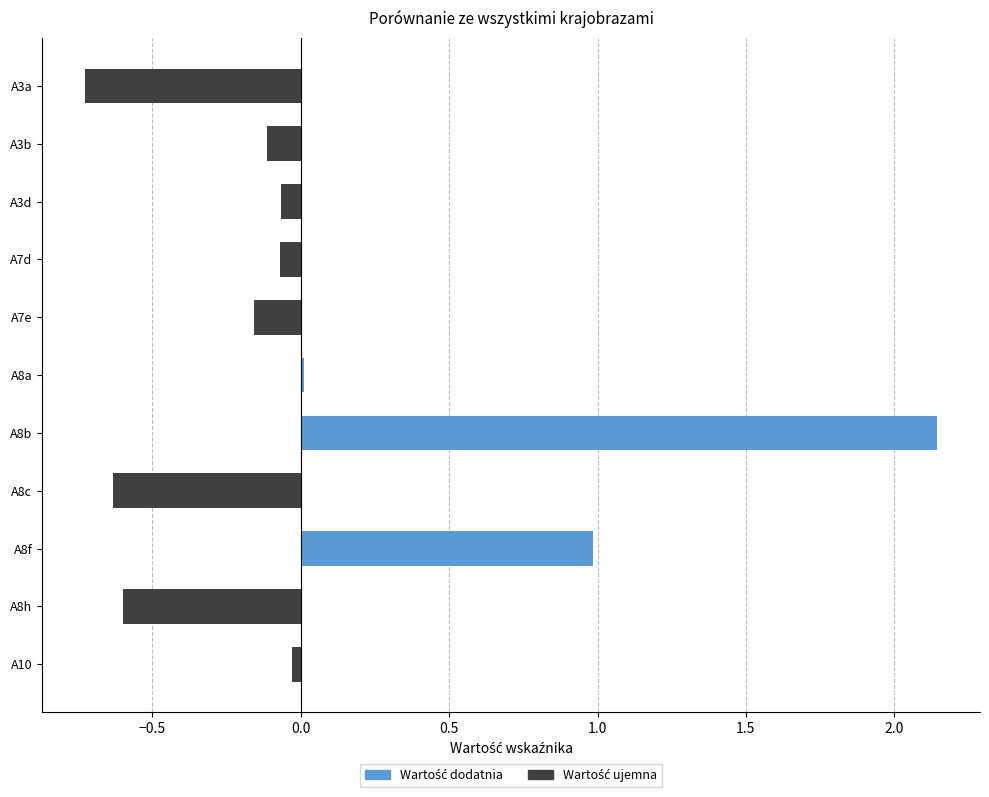

The value at A3d is -0.1. True or false?

True